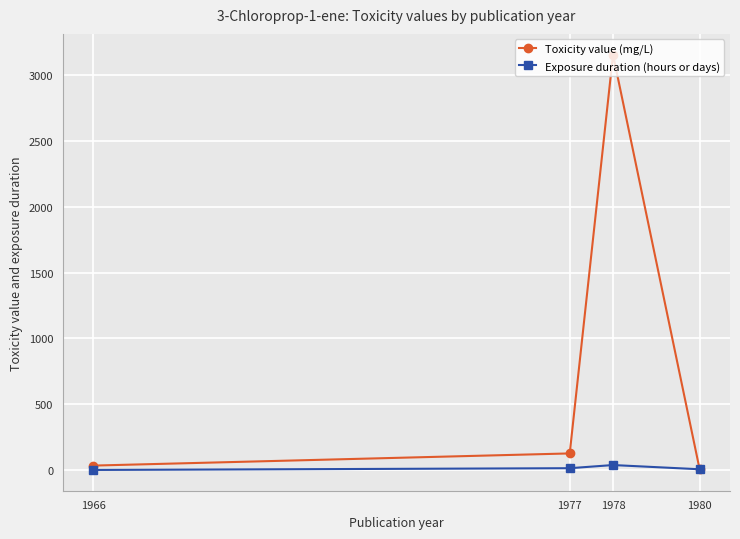

Is it true that Exposure duration (hours or days) equals 16.0 at 1977?

True